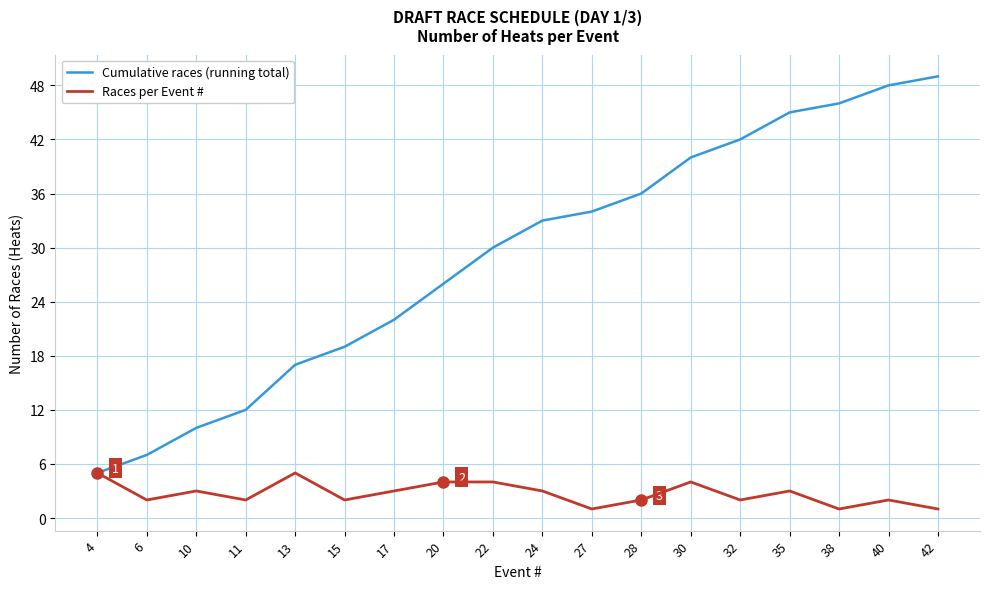

Reading right to left, extract all data points from this chart.

Cumulative races (running total): 42=49	40=48	38=46	35=45	32=42	30=40	28=36	27=34	24=33	22=30	20=26	17=22	15=19	13=17	11=12	10=10	6=7	4=5
Races per Event #: 42=1	40=2	38=1	35=3	32=2	30=4	28=2	27=1	24=3	22=4	20=4	17=3	15=2	13=5	11=2	10=3	6=2	4=5